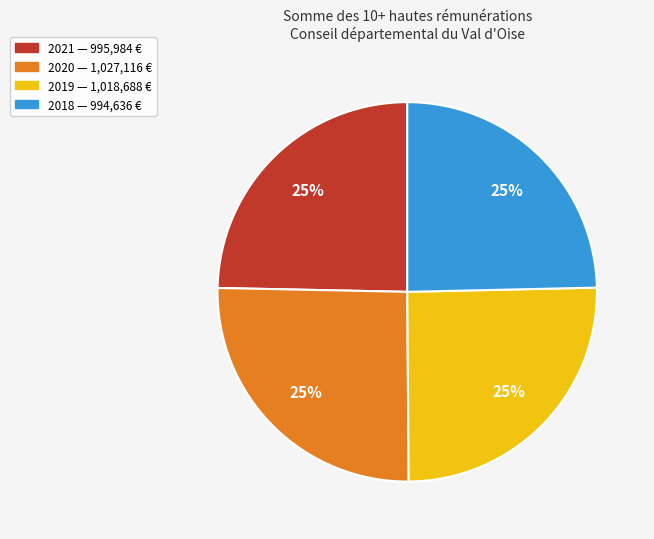

To the nearest percent, what is the average slice percentage?

25%